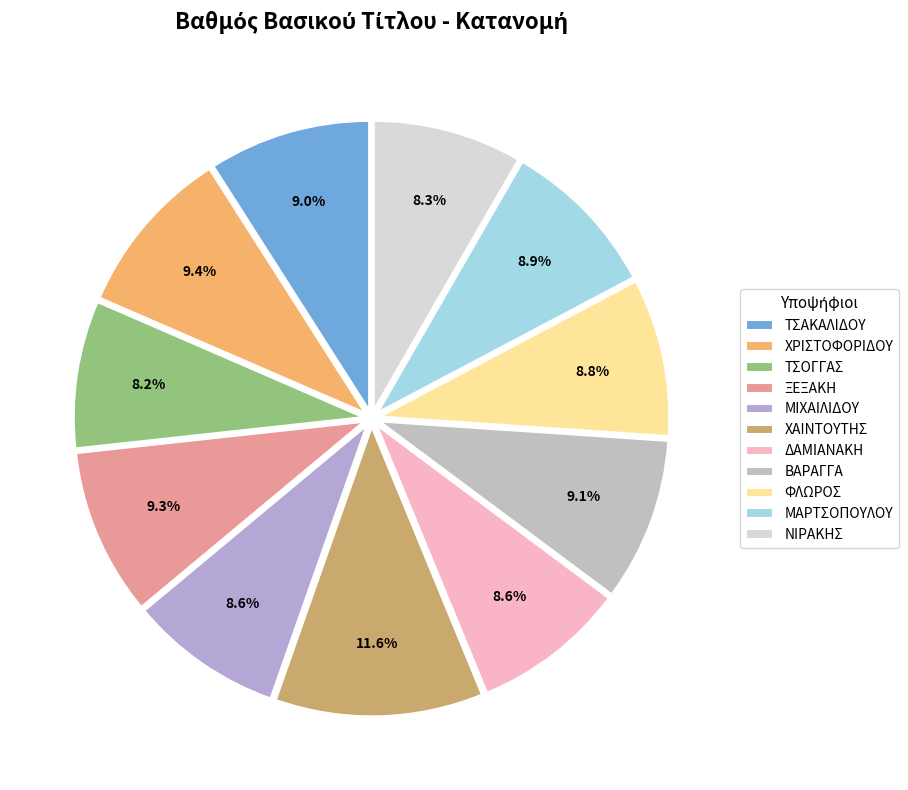

Count the number of slices in the pie.

11